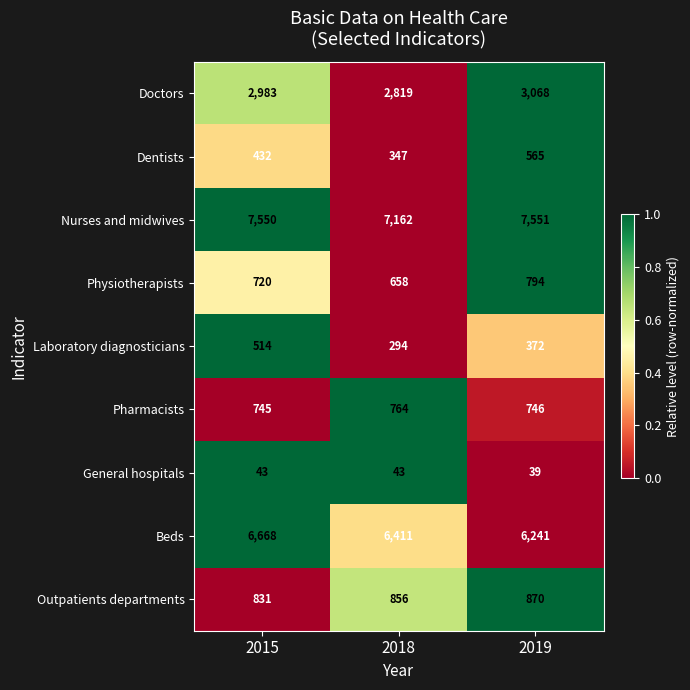

What is the average value of the Physiotherapists series?

724